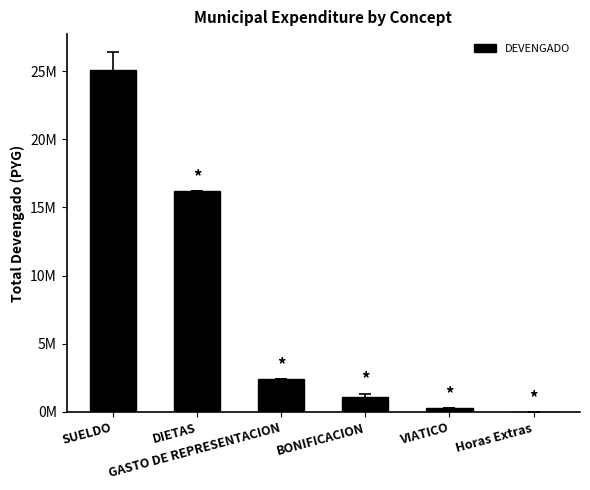

What is the change in value from DIETAS to GASTO DE REPRESENTACION?

-13775007